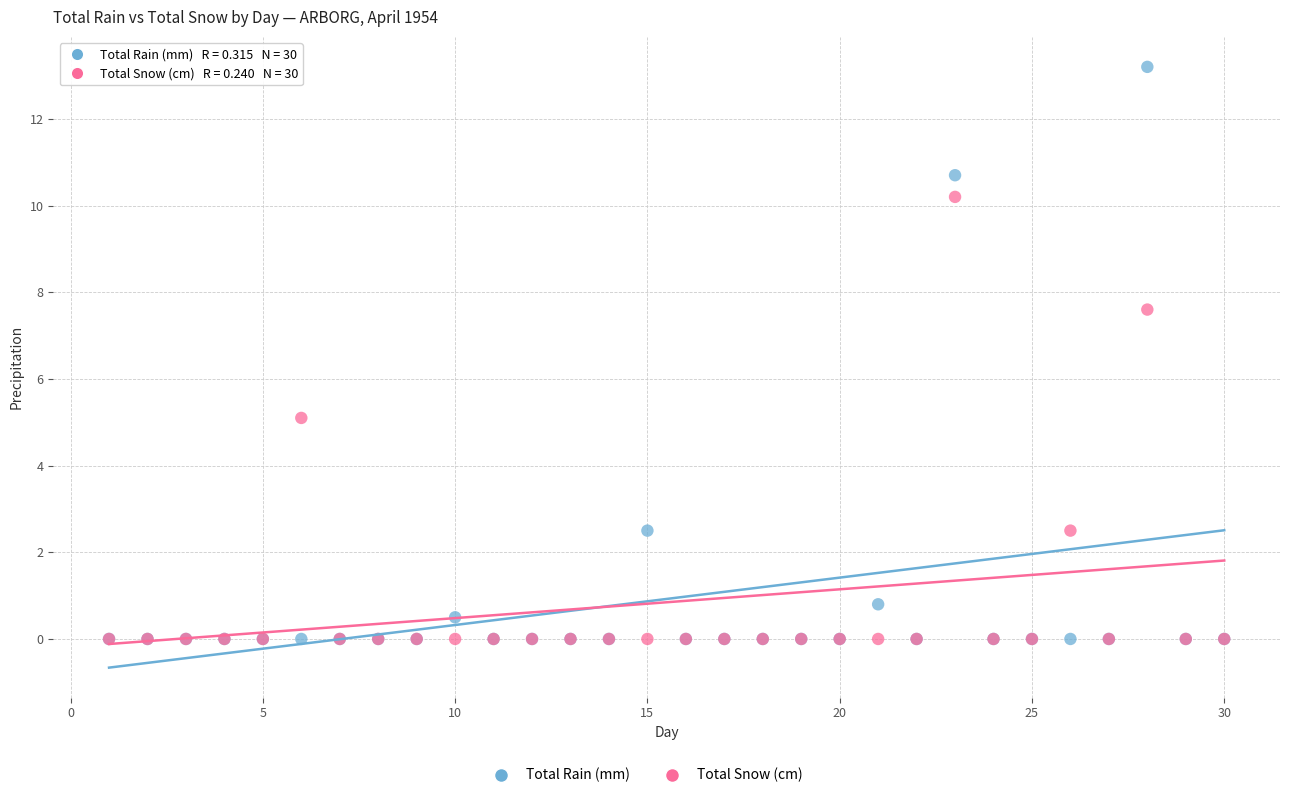

Across all series, what Y value is closest to 6?

5.1